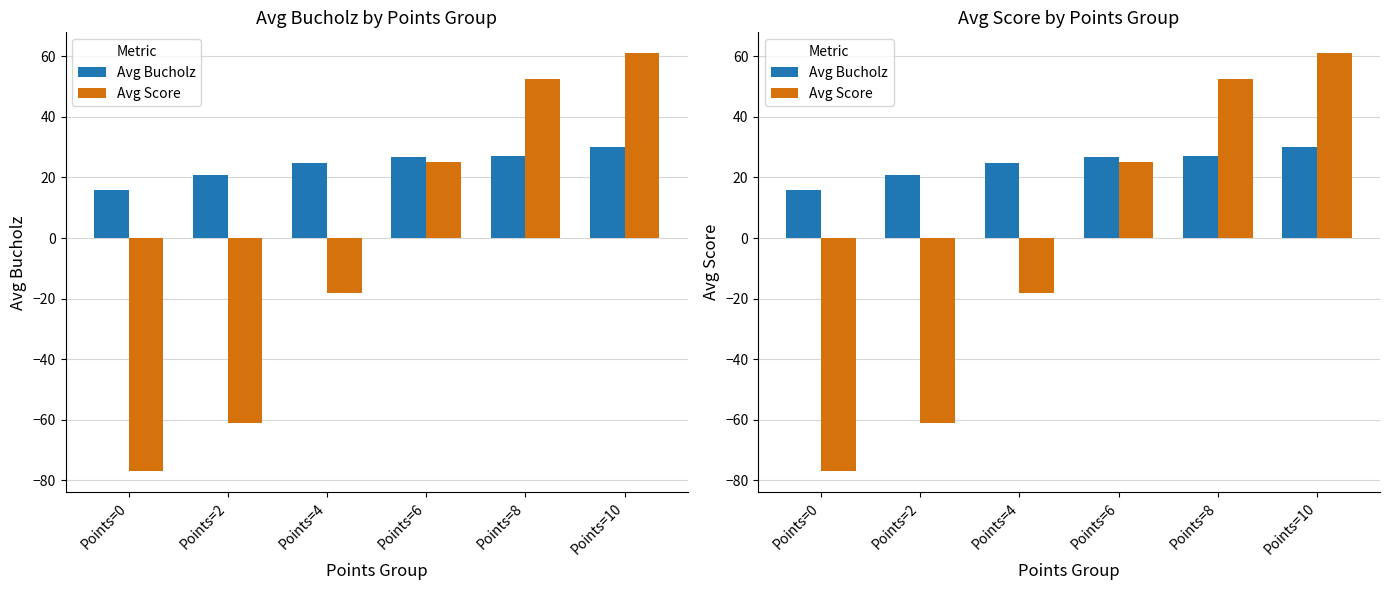

Read the Avg Score value at Points=10.

61.0